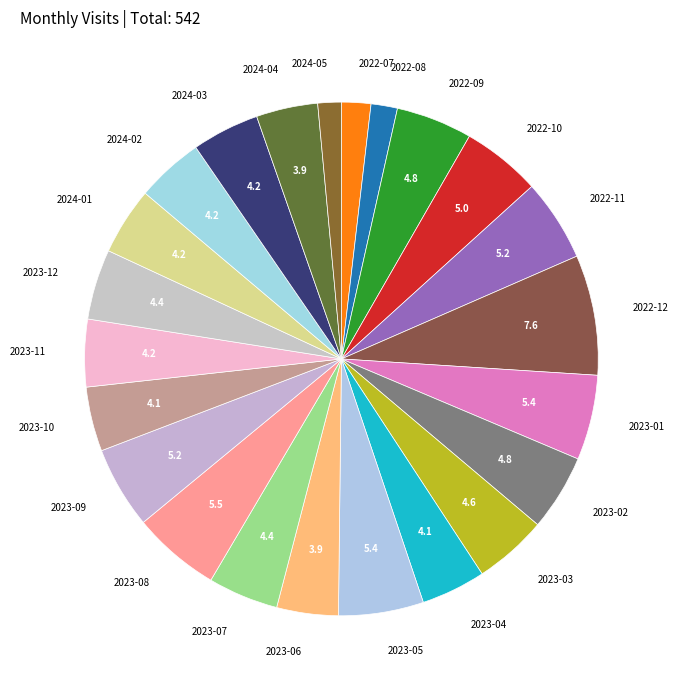

Is there any slice that represents more than half of the pie?

No